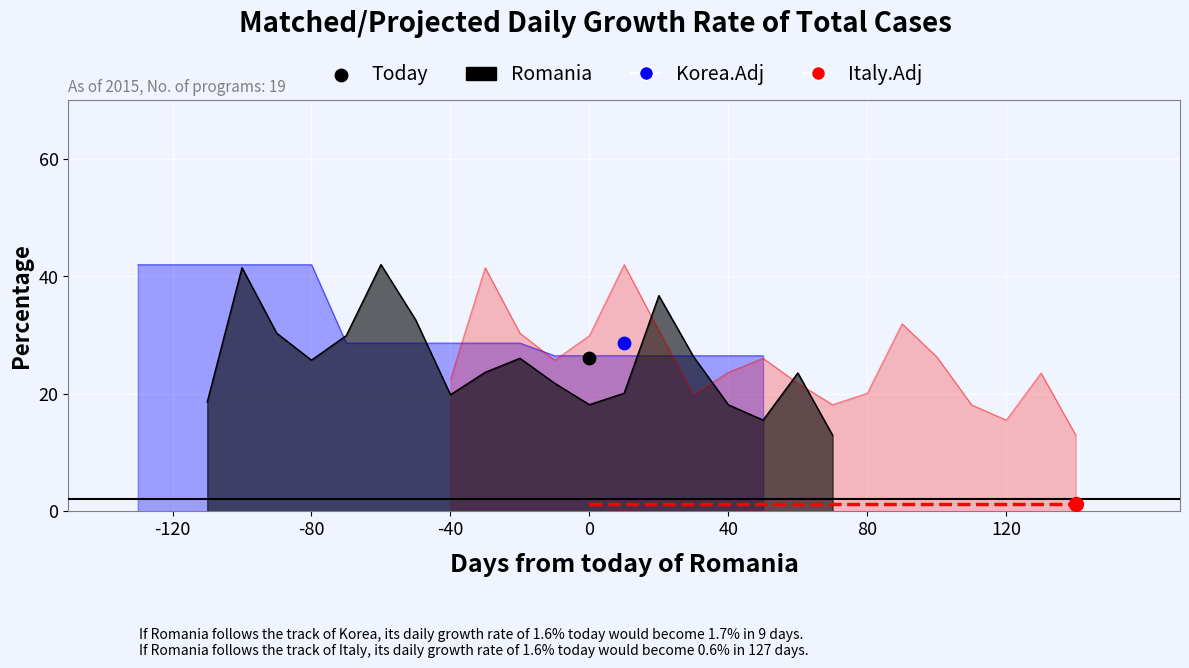

Which series contains the highest Y value?

Romania